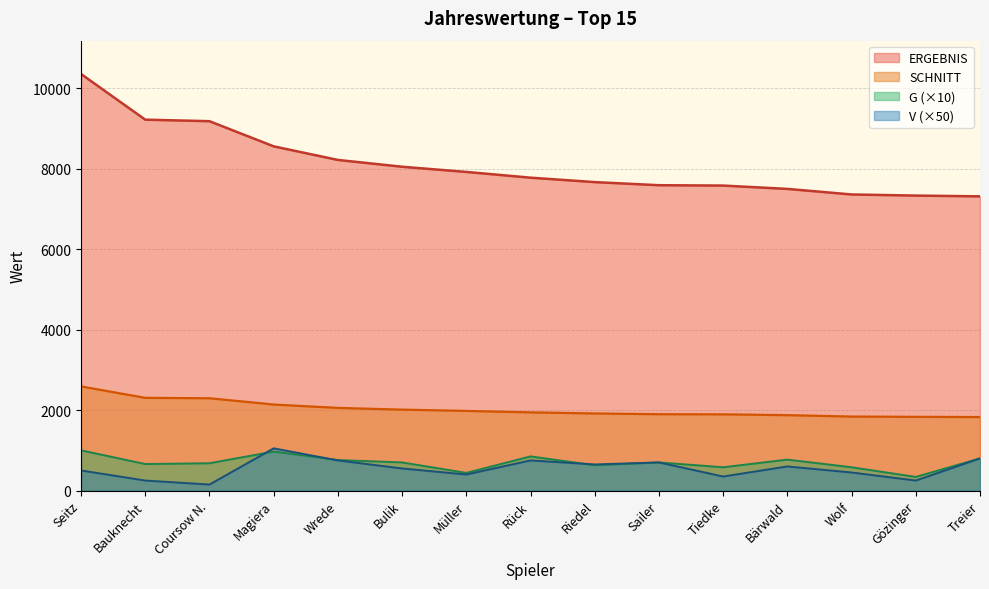

What is the value of the V point at the 9th from the left?

650